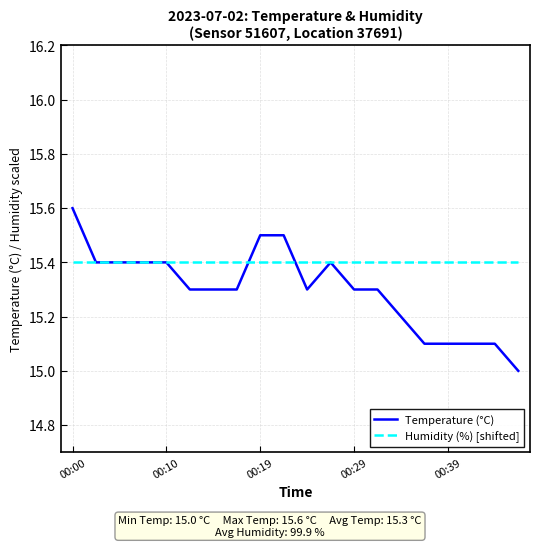

What are all the series names shown in the legend?

Temperature (°C), Humidity (%) [shifted]